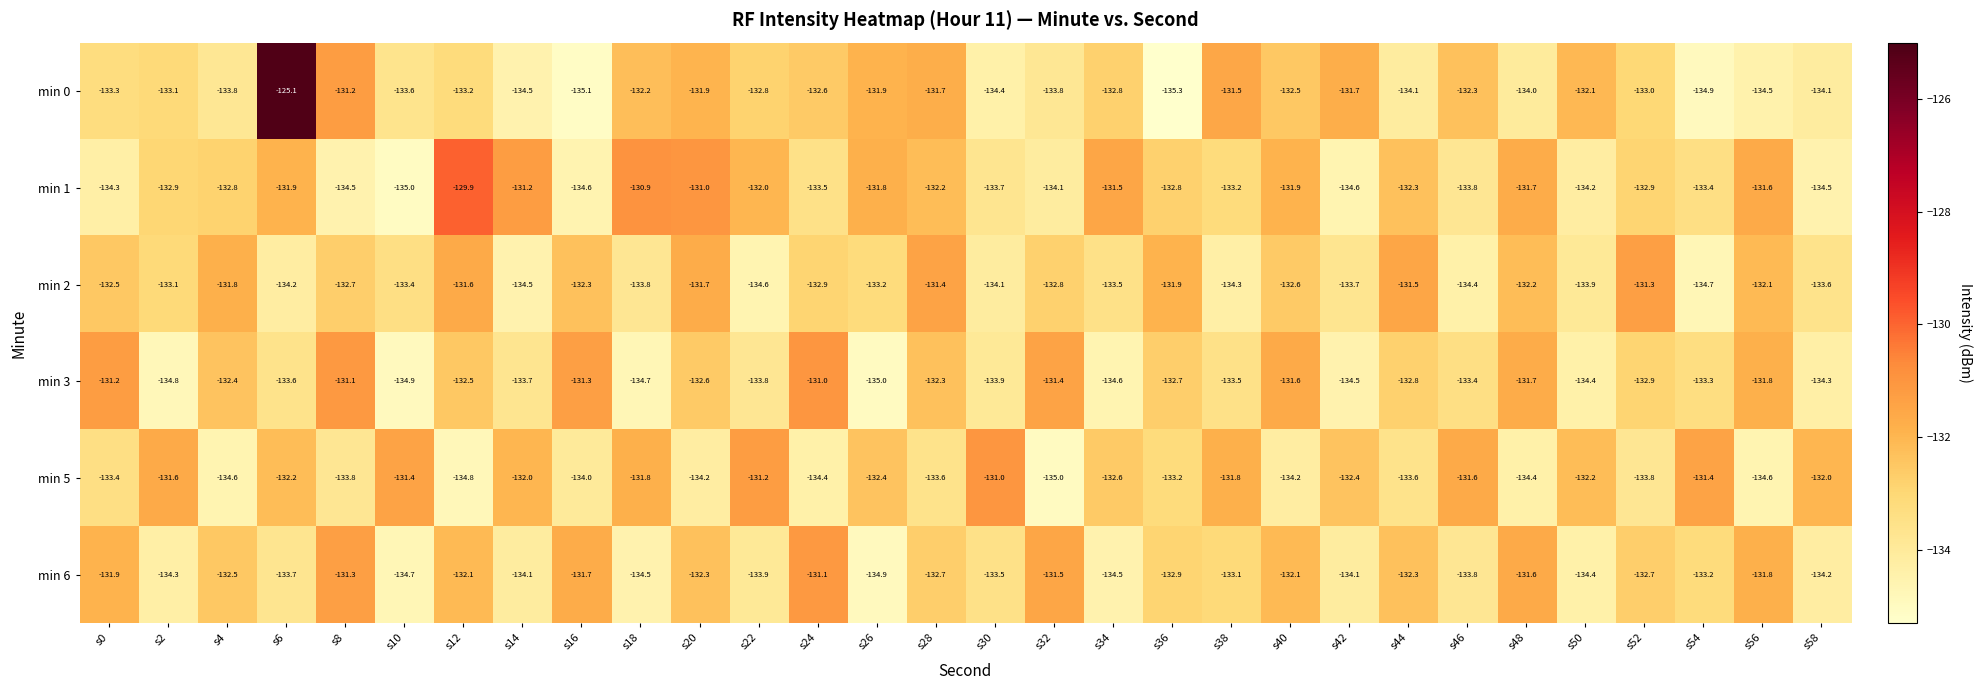

What is the difference between the maximum and second lowest values in the min 6 series?

3.6